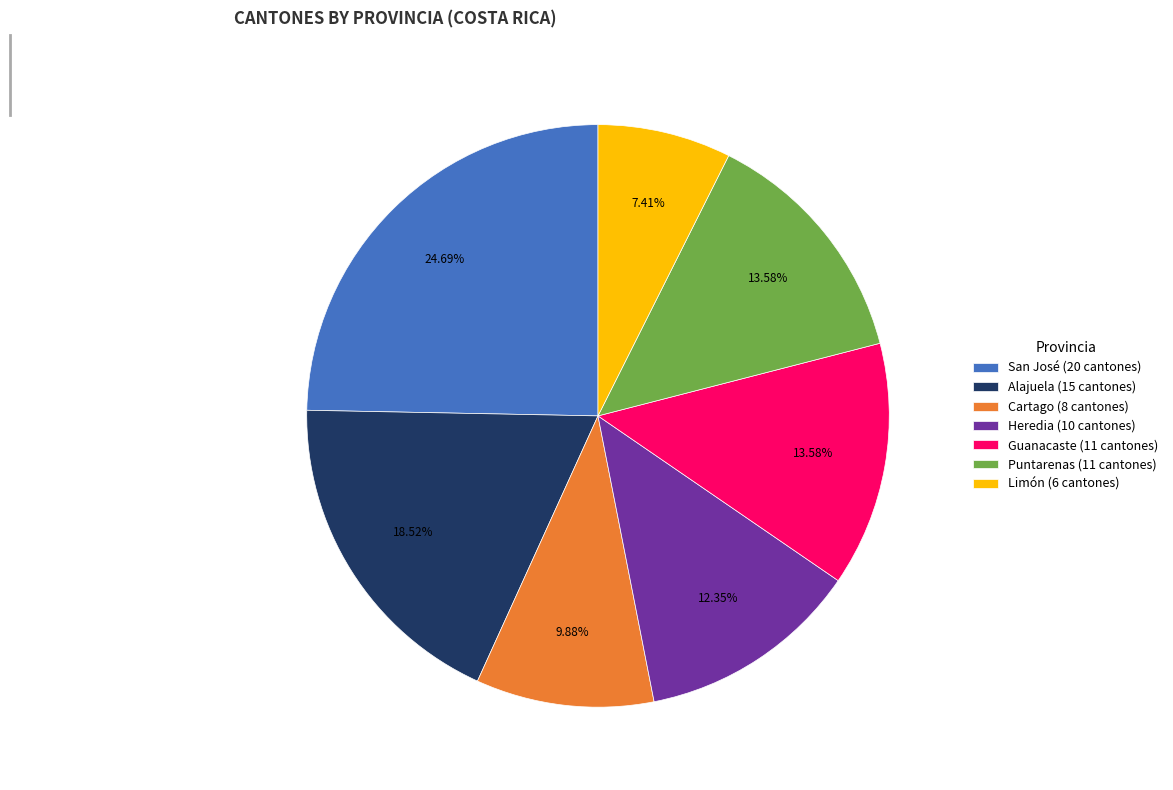

The Guanacaste slice represents 22% of the pie. True or false?

False